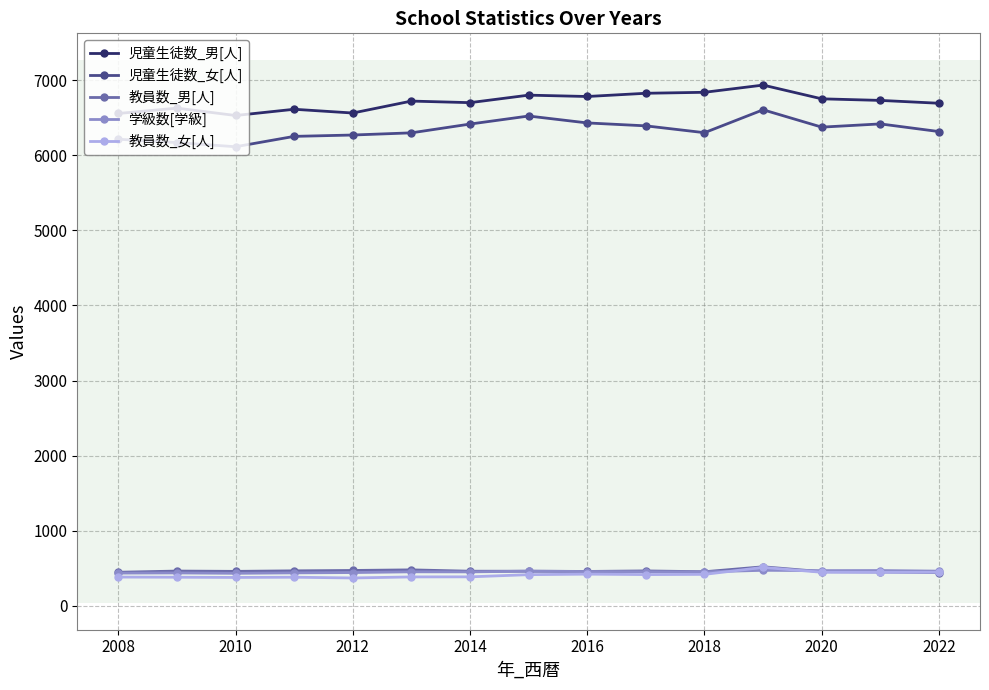

Which series has the largest total across all categories?

児童生徒数_男[人]